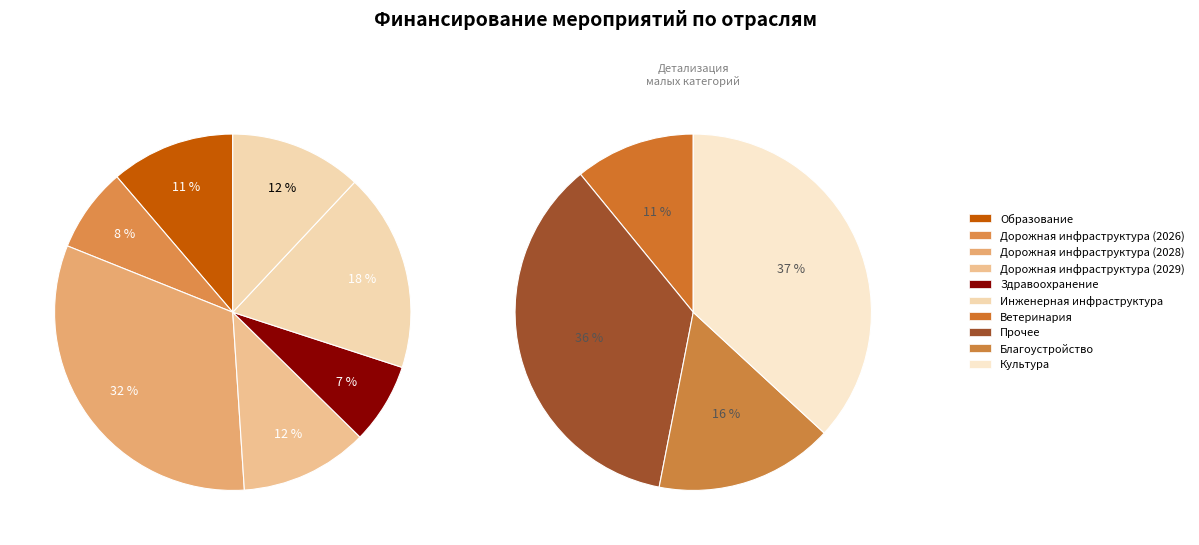

To the nearest percent, what is the average slice percentage?

10%